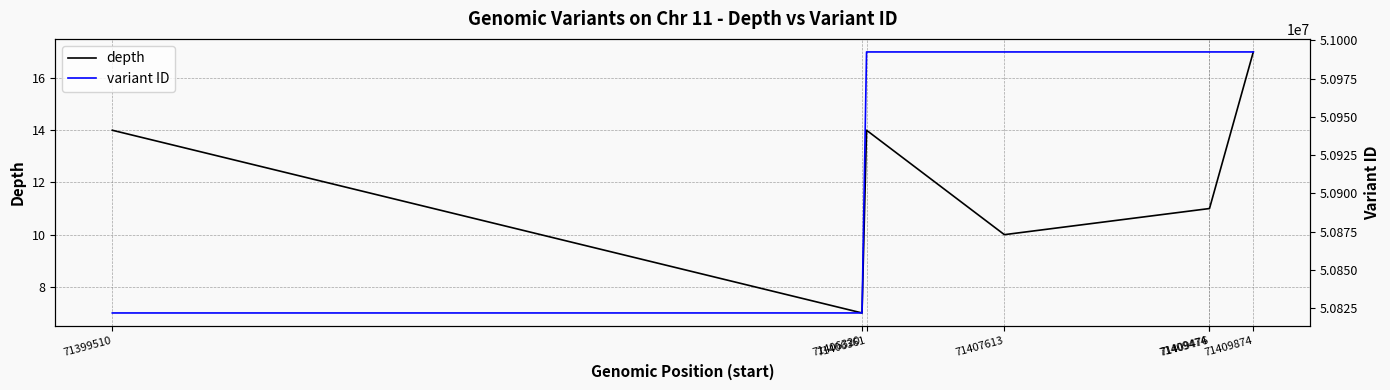

How many data points in variant ID are less than 50992405?

3